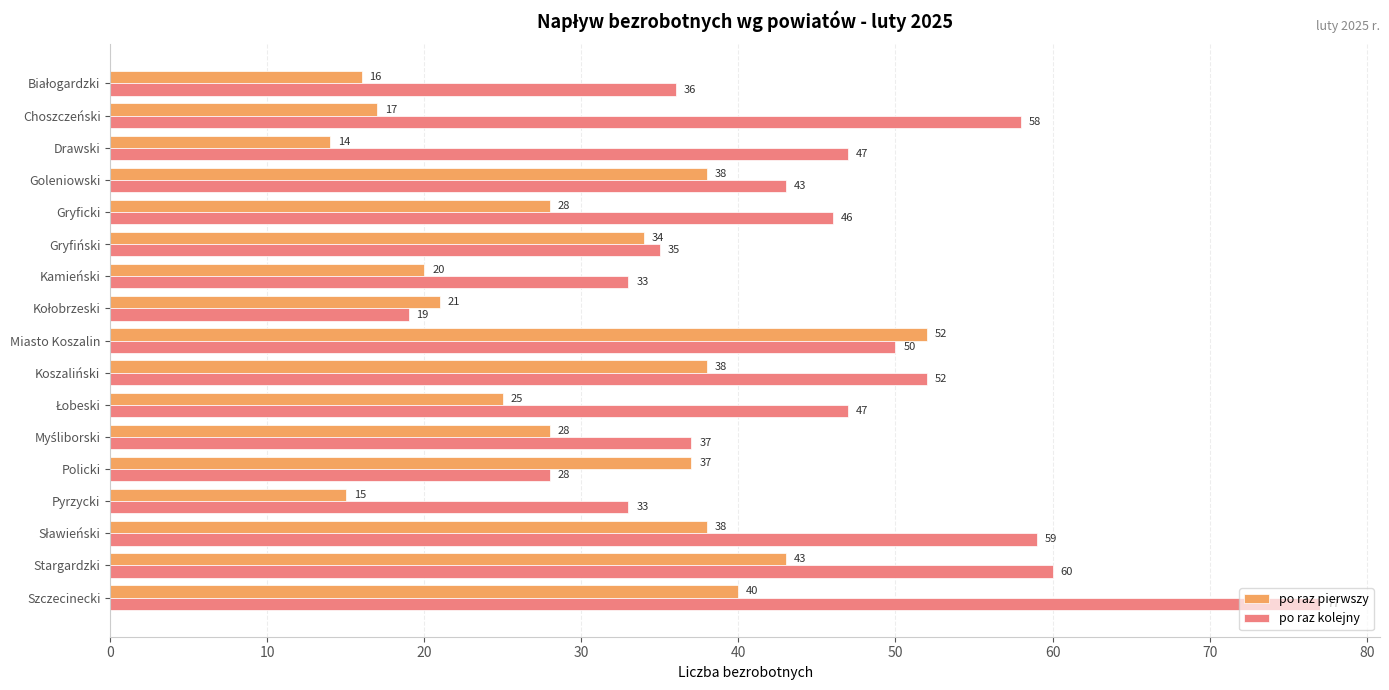

At how many categories does at least one series exceed 14?

17